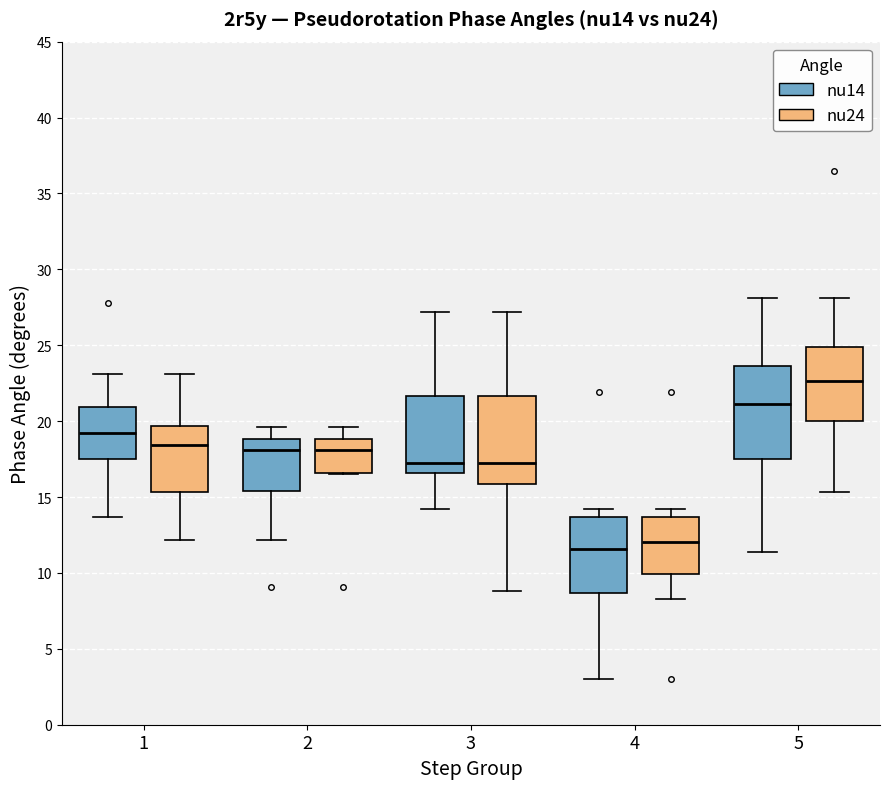

Where is the upper edge of the box for 4 (nu24) on the y-axis? The values are not printed on the chart, so give them approximately, as read against the axis.

13.5